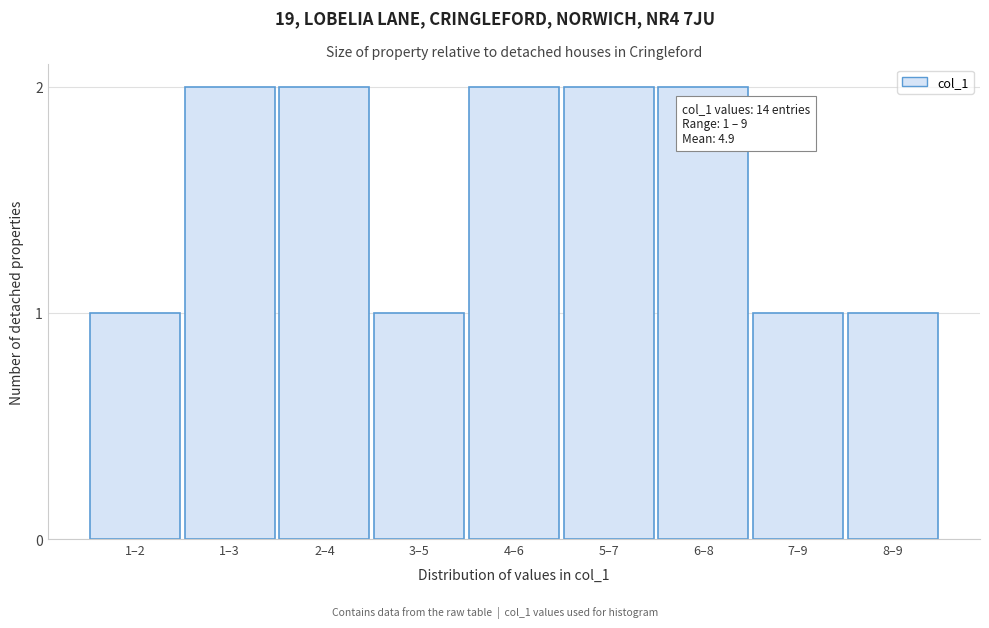

Reading right to left, transcribe all the data shown in this chart.

1	1	2	2	2	1	2	2	1